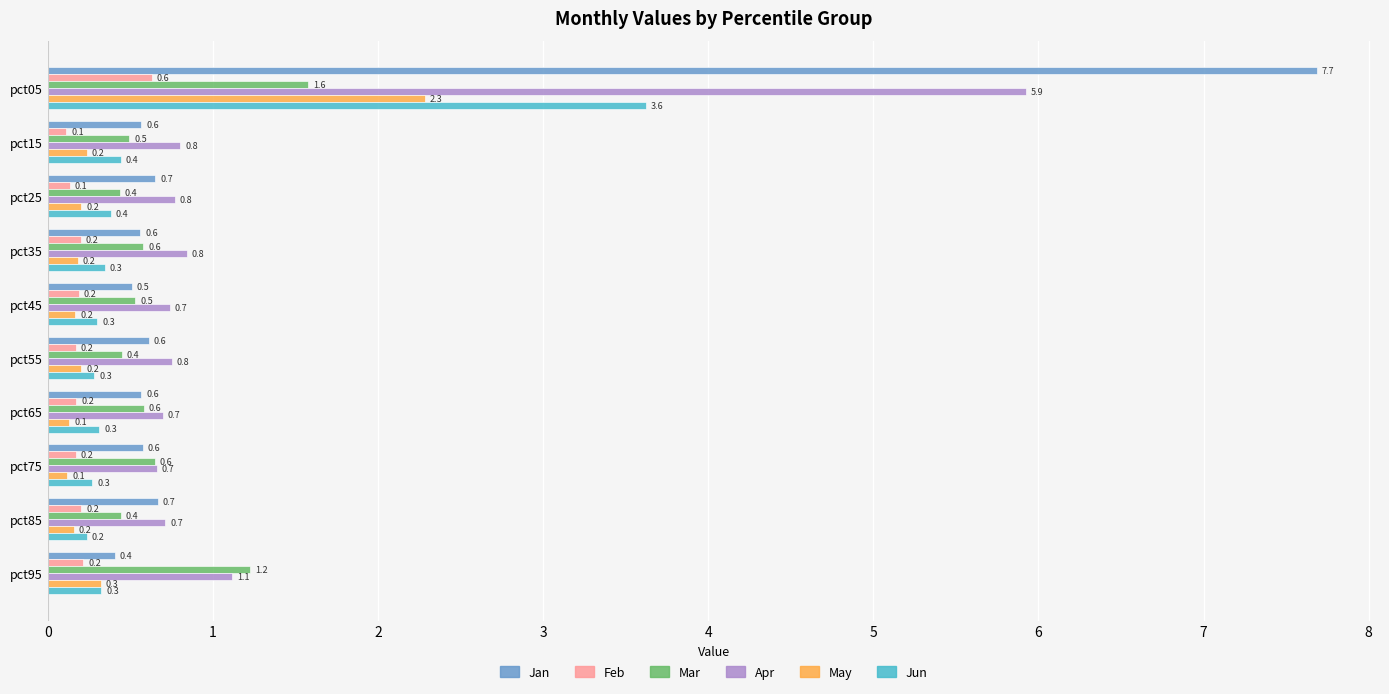

List the series in order of their peak value, lowest first.

Feb, Mar, May, Jun, Apr, Jan